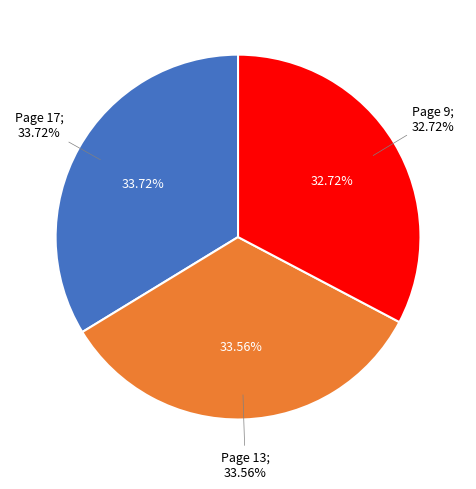

How many segments does this pie chart have?

3